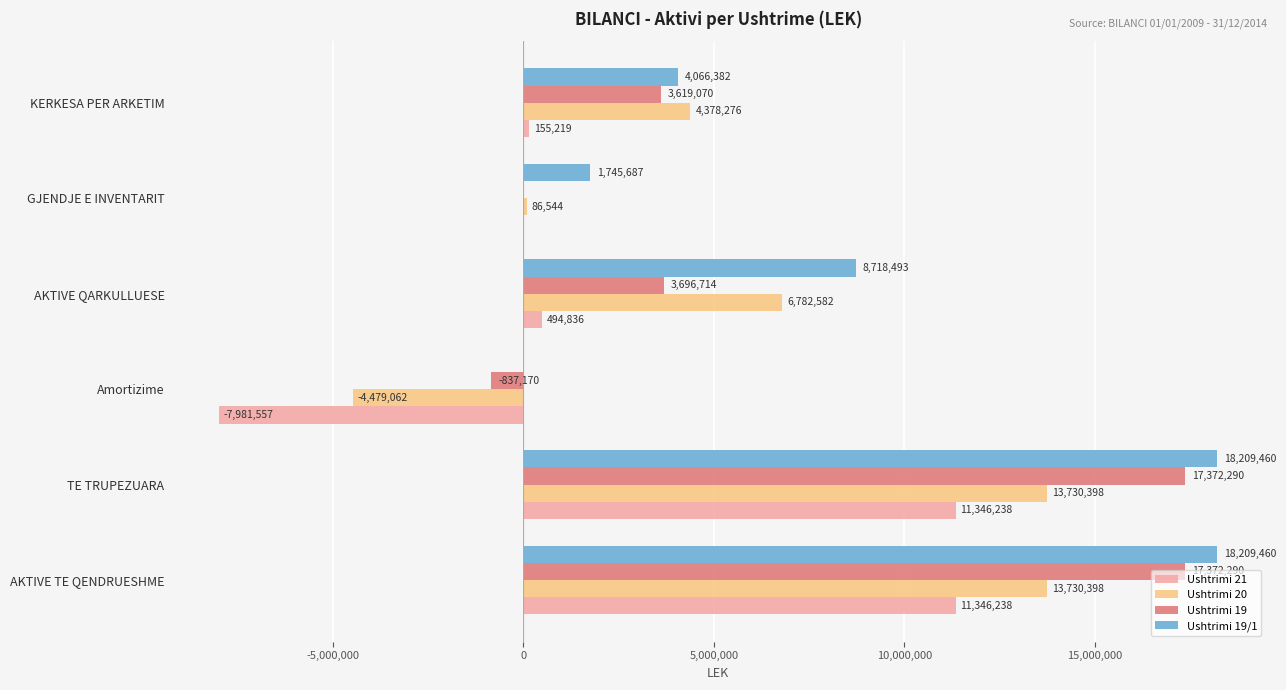

Is it true that Ushtrimi 19 equals 29834004 at TE TRUPEZUARA?

False